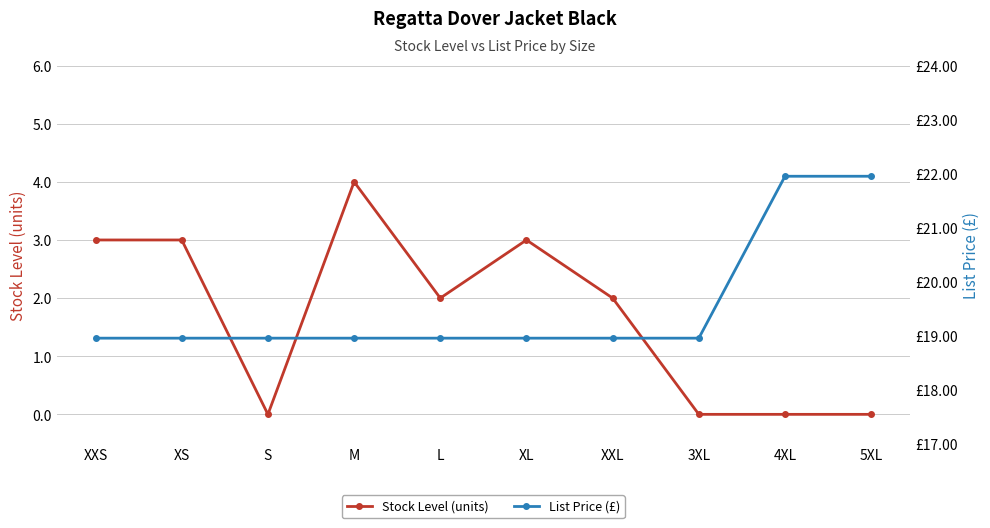

What is the total value across all series at XS?

21.9